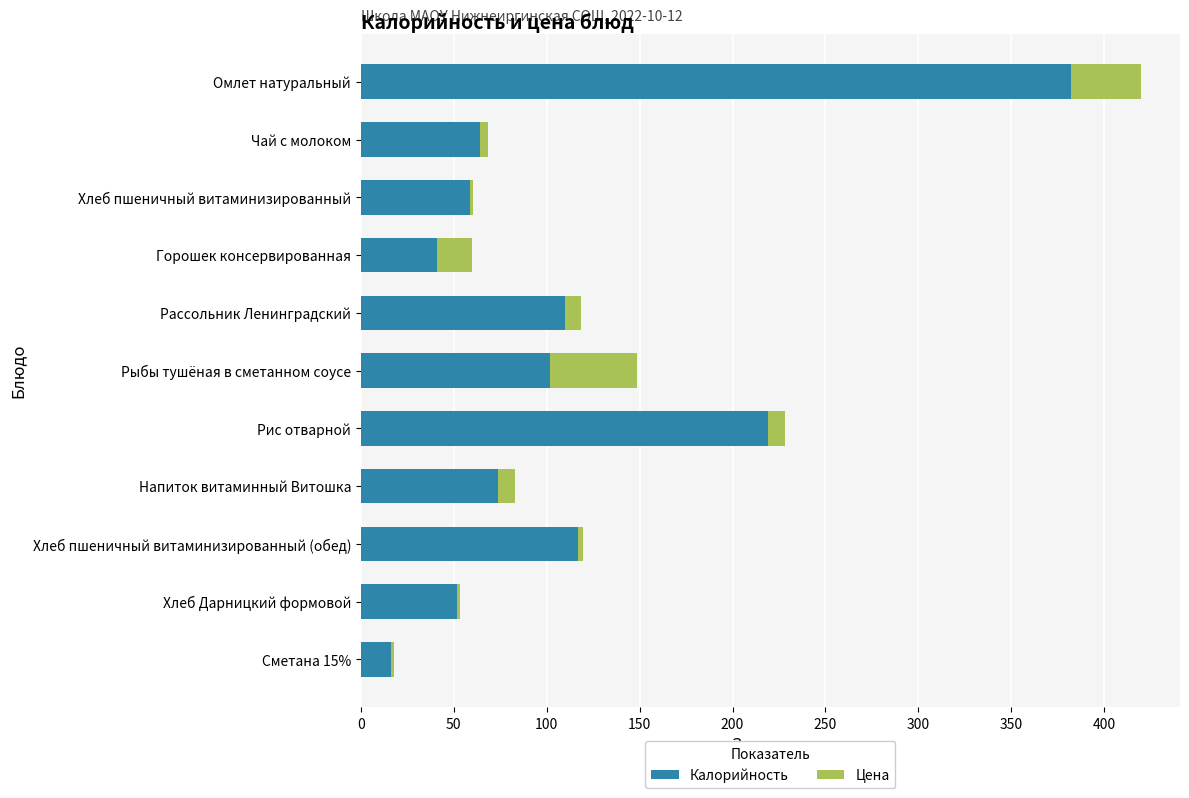

At which category is the sum across all series the highest?

Омлет натуральный